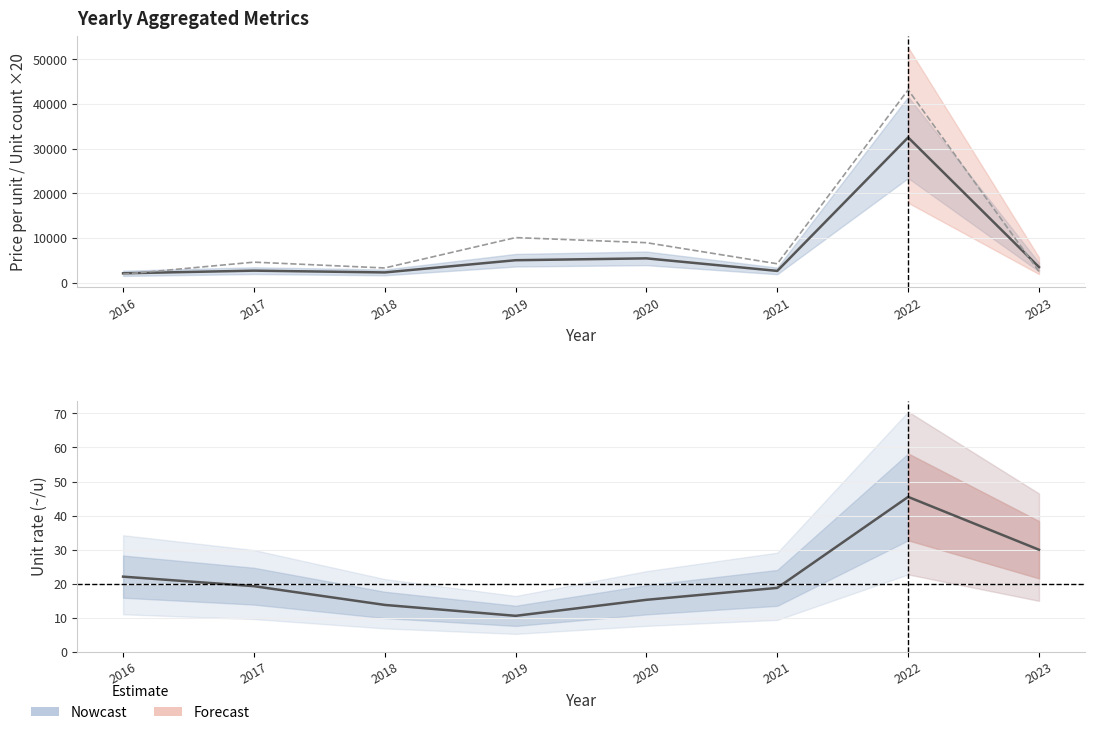

Where does the Price per unit (Estimate) series first go above 3500?

2019